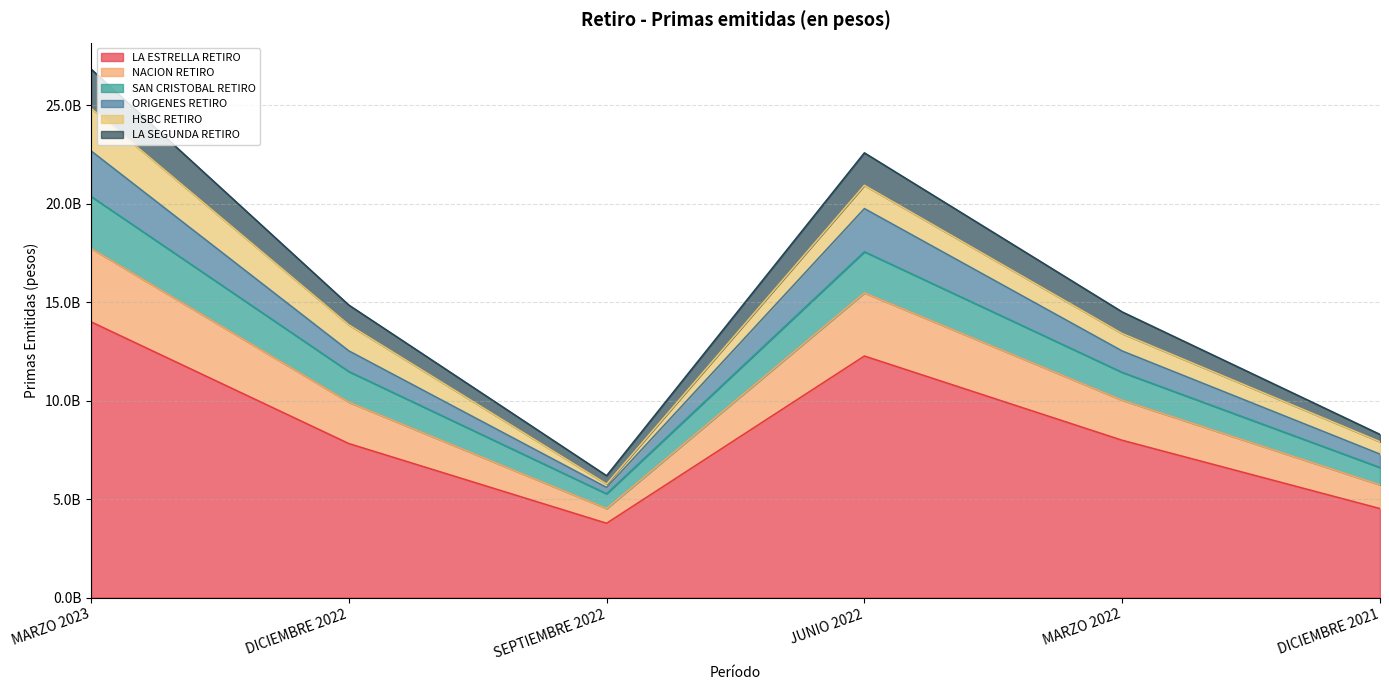

Which has a higher value, DICIEMBRE 2022 or MARZO 2022?

MARZO 2022